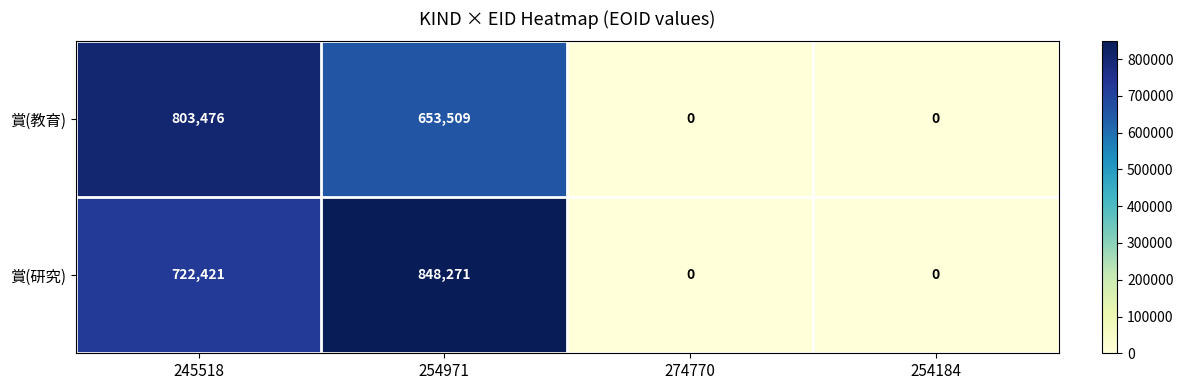

Which category has the highest value in the 賞(研究) series?

254971